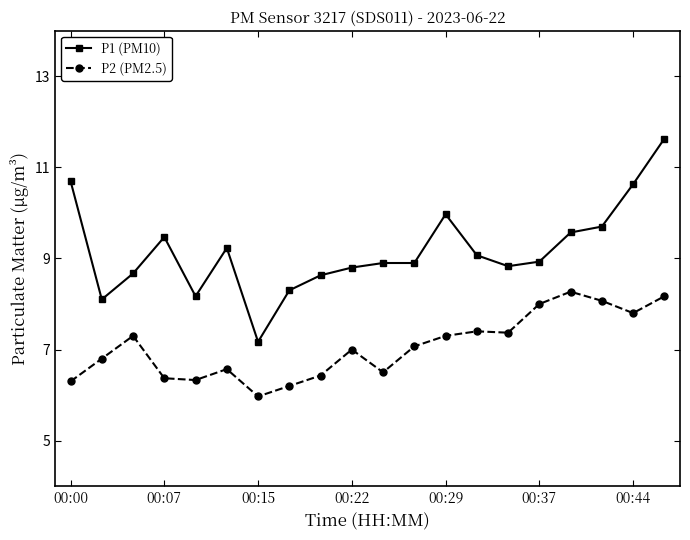

What is the maximum value shown in the chart?

11.6